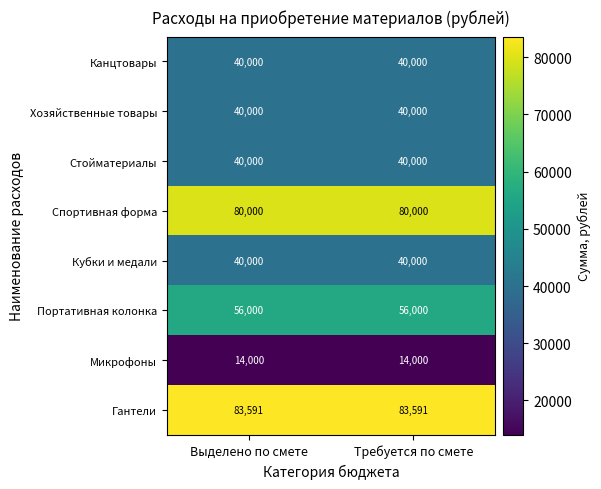

The value of Портативная колонка at Выделено по смете is 27053. True or false?

False